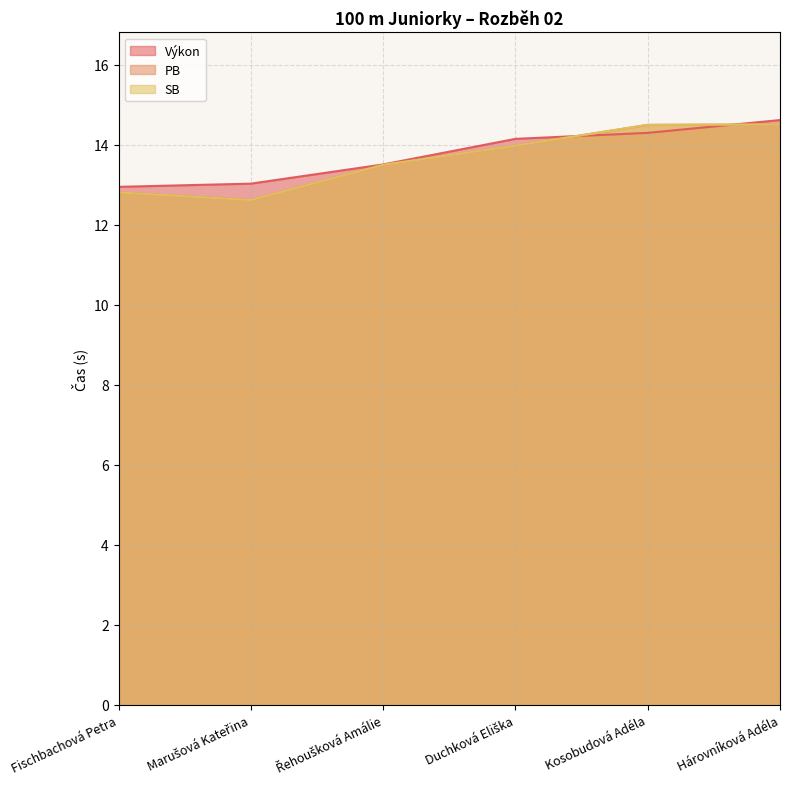

What is the difference between the maximum and minimum values in the SB series?

1.9